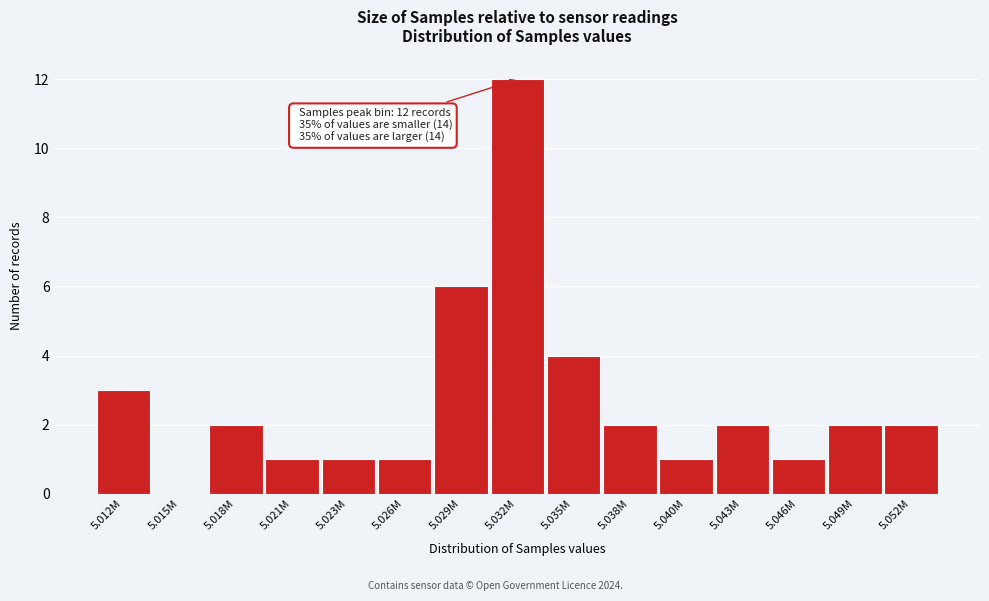

Reading left to right, what are all the values shown in this chart?

5.012M=3	5.015M=0	5.018M=2	5.021M=1	5.023M=1	5.026M=1	5.029M=6	5.032M=12	5.035M=4	5.038M=2	5.040M=1	5.043M=2	5.046M=1	5.049M=2	5.052M=2